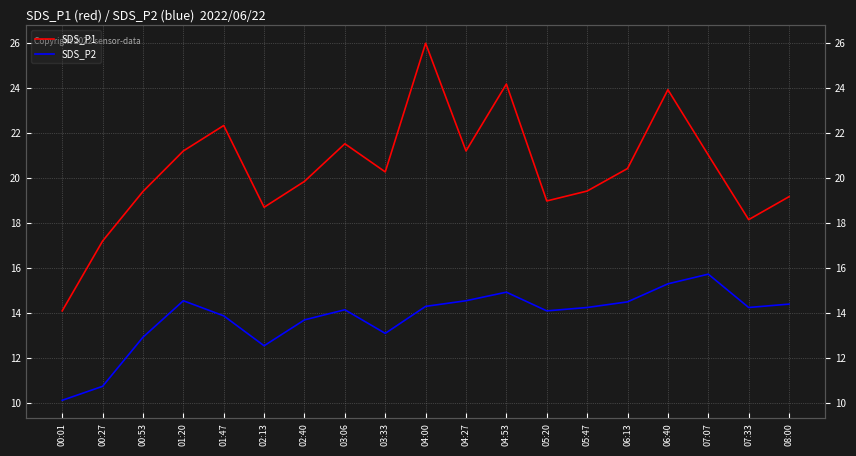

What is the difference between the maximum and second lowest values in the SDS_P2 series?

5.0